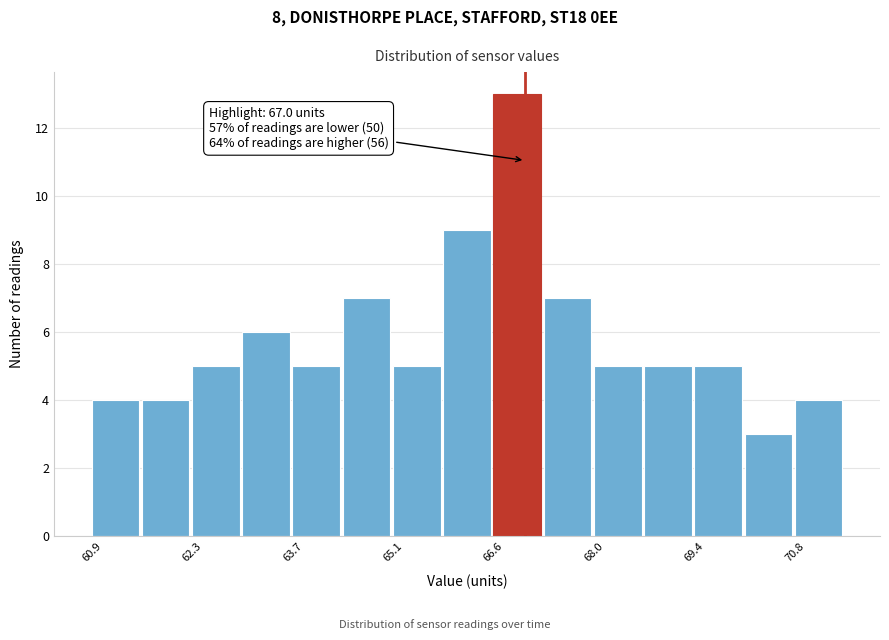

Around what value on the x-axis is the tallest bar? Give the approximate position of its centre, as read against the axis.

66.8